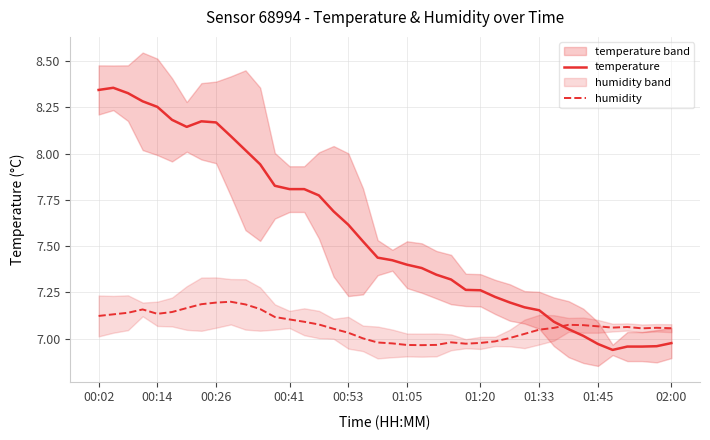

How many values in the temperature series are below 7?

6